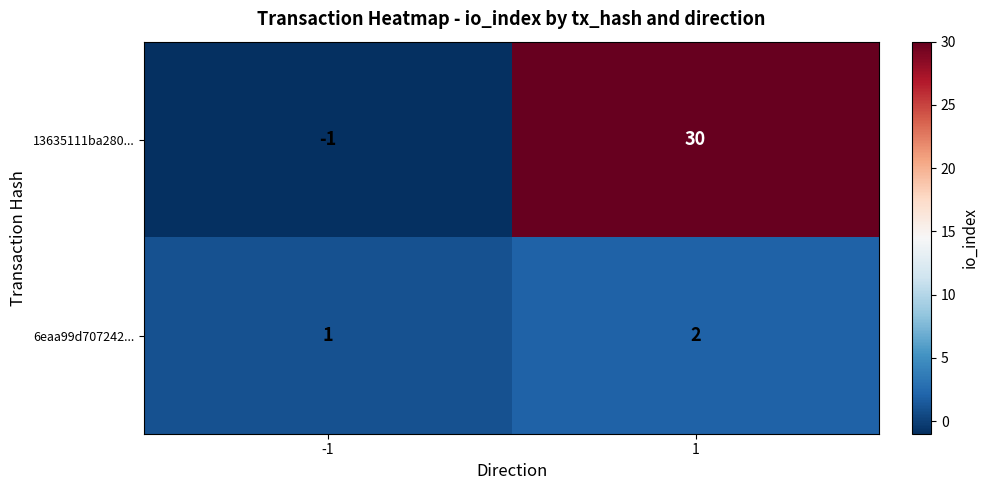

How many series are shown in this chart?

2